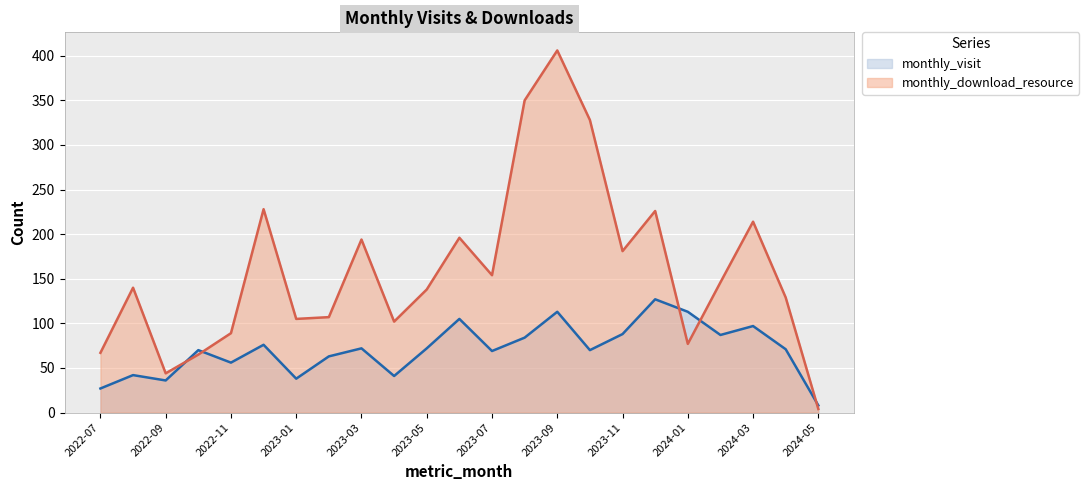

Rank the series by their average value, from lowest to highest.

monthly_visit, monthly_download_resource